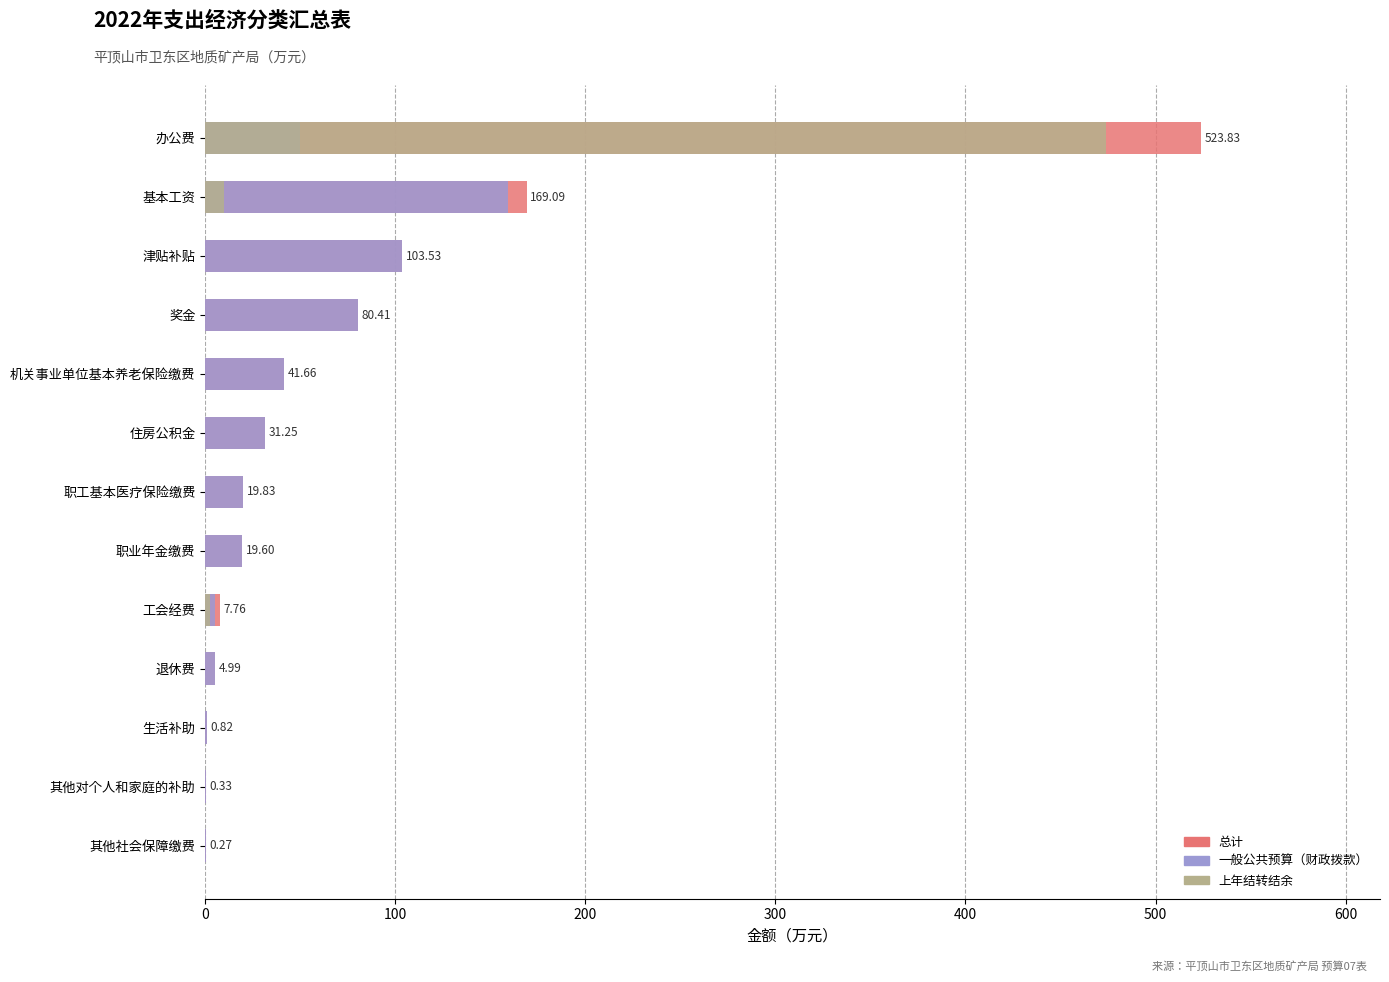

Which series changed the most between 职业年金缴费 and 奖金?

总计